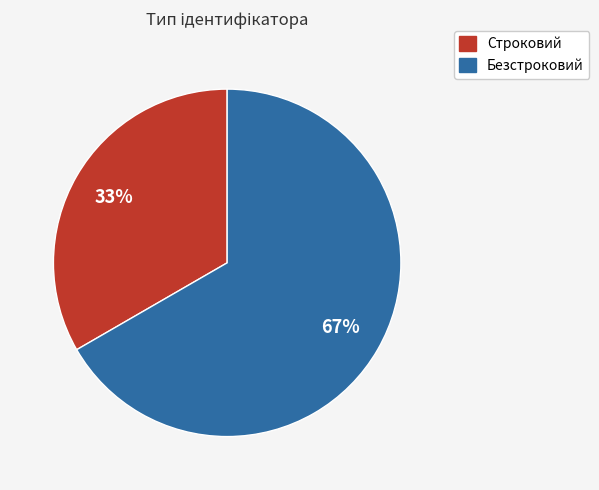

What percentage is the Строковий slice, to the nearest percent?

33%